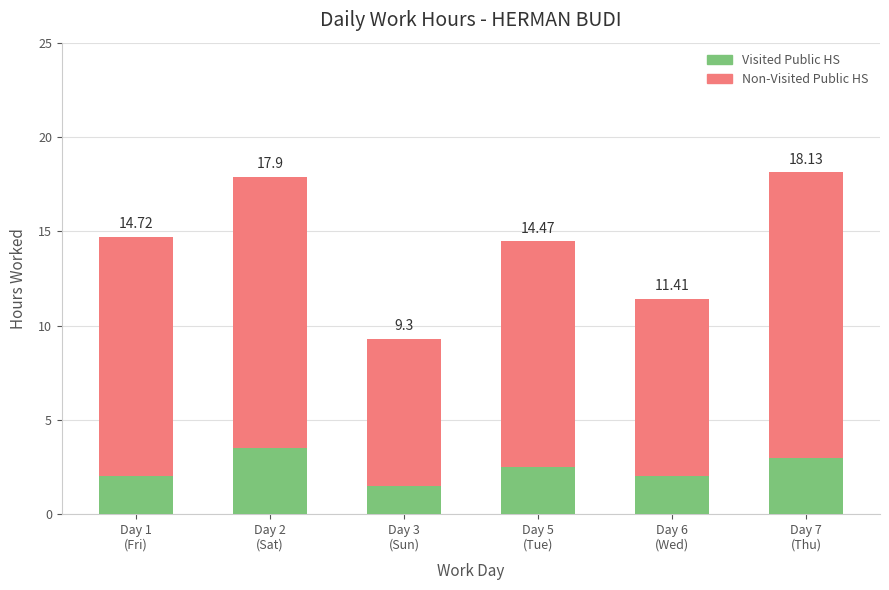

How many bars are there in total?

6